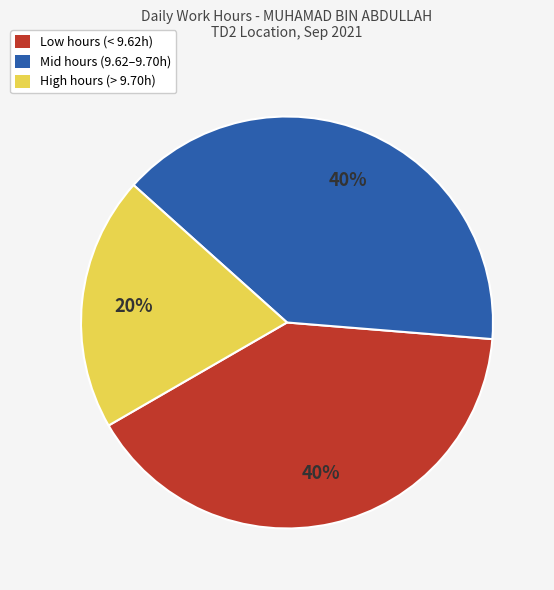

Does any single category account for the majority?

No